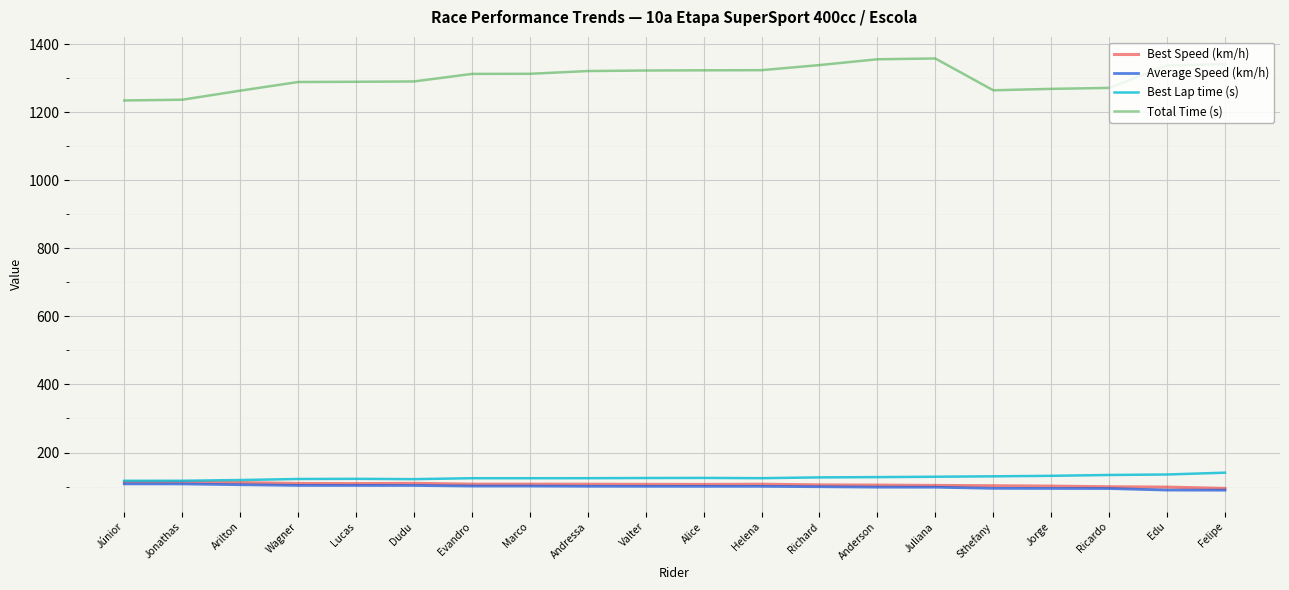

True or false: Best Lap time (s) and Total Time (s) intersect in this chart.

False